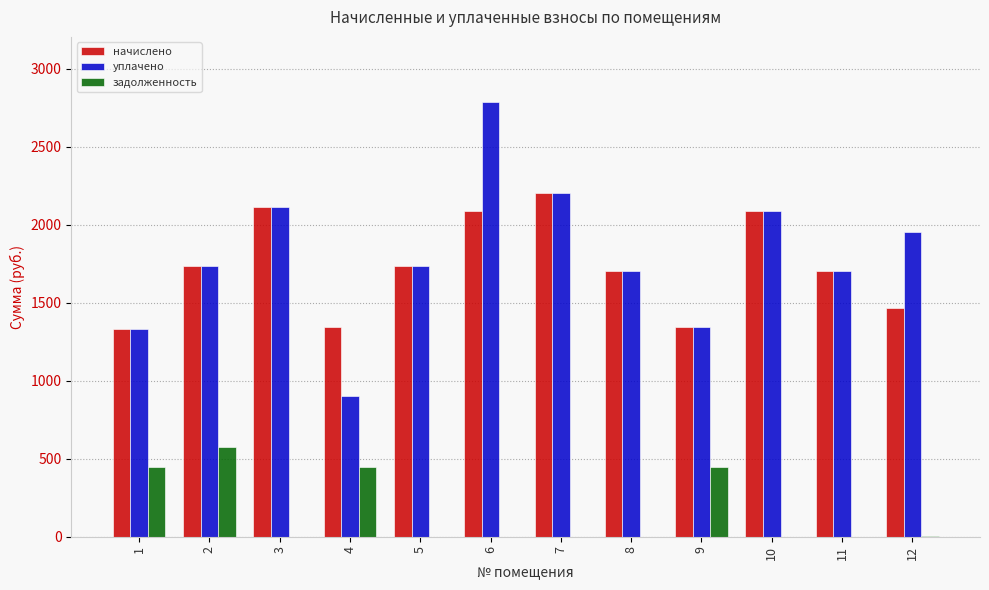

What is the sum of all уплачено values?

21603.1